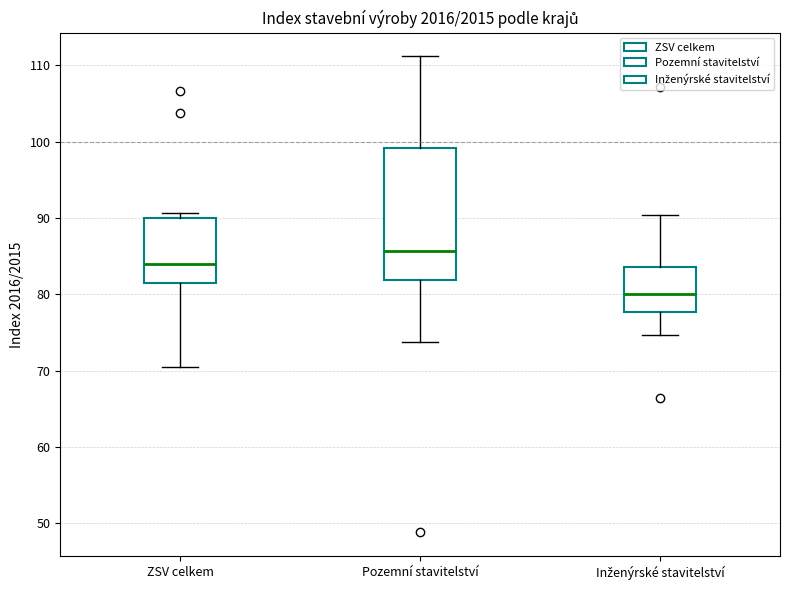

Which box's median line is the lowest?

Inženýrské stavitelství